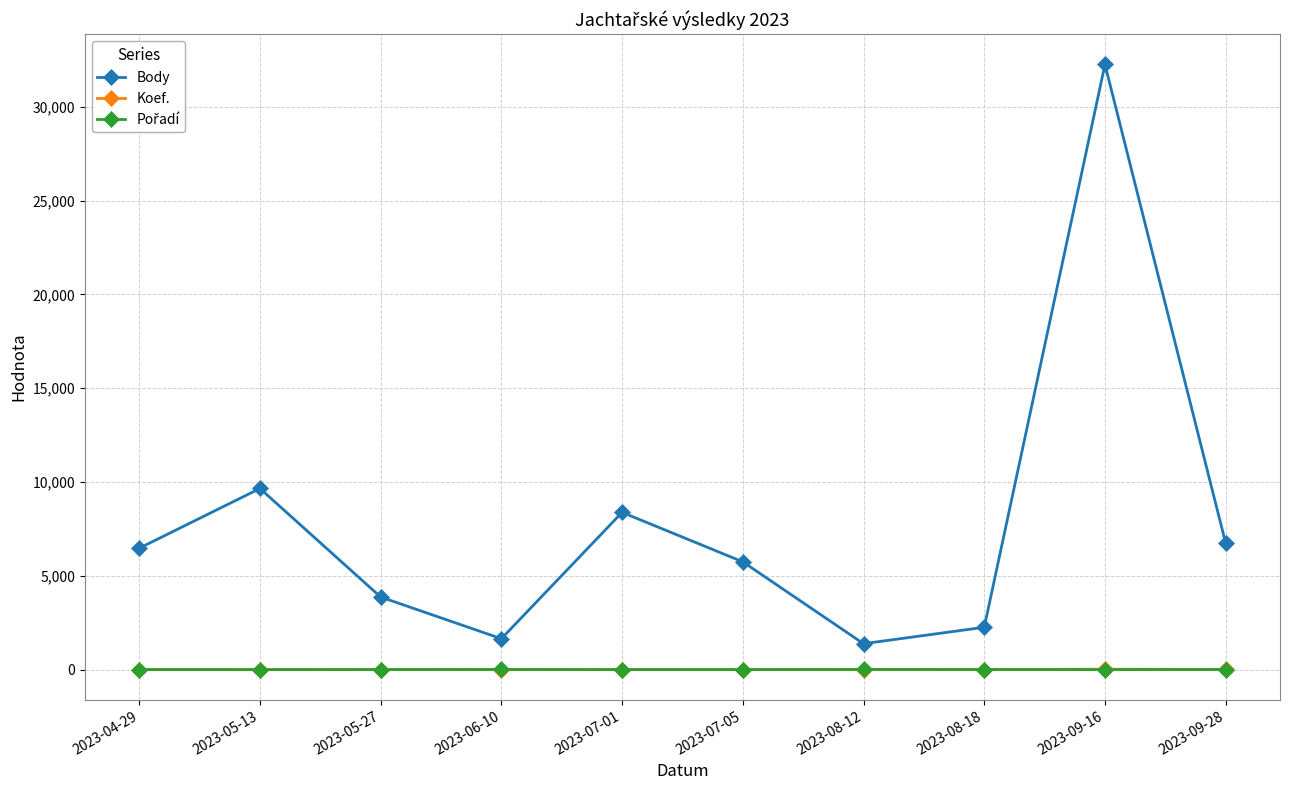

What is the maximum value for Koef.?

24